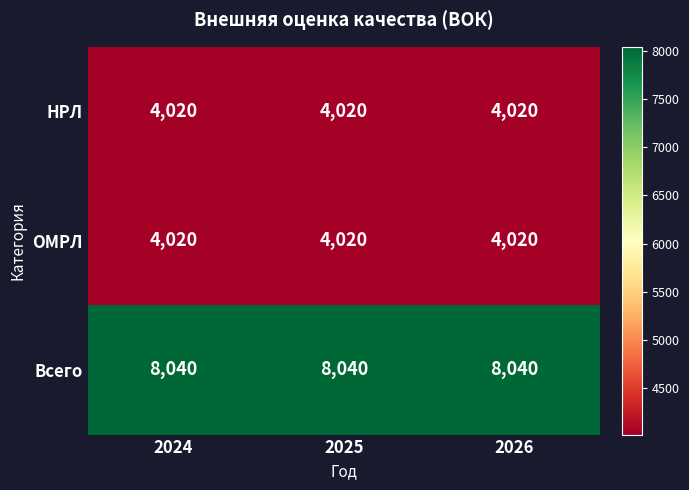

What is the difference between the highest and lowest values at 2026?

4020